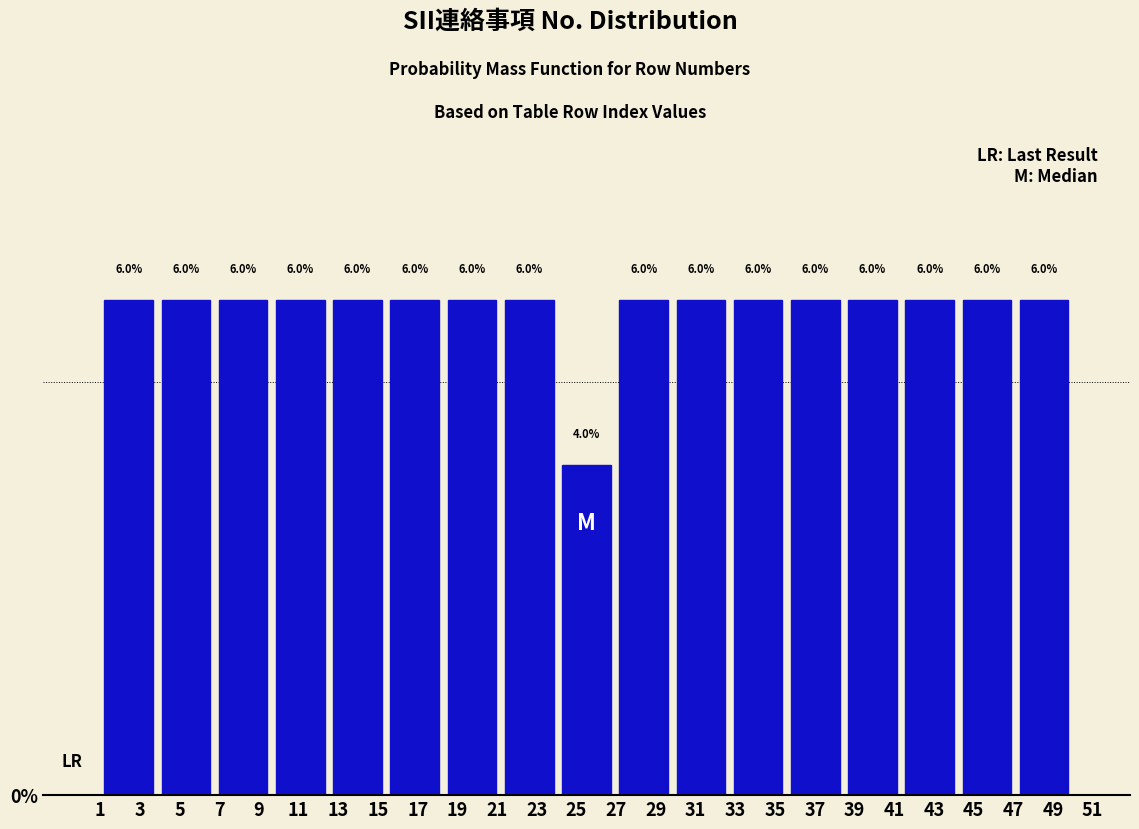

Reading left to right, list every bar in this chart as the range it spans on the x-axis followed by its height. The bar edges are not printed on the chart, so give them approximately, as read against the axis.

1.0 to 3.8: 6.0
3.8 to 6.8: 6.0
6.8 to 9.6: 6.0
9.6 to 12.6: 6.0
12.6 to 15.4: 6.0
15.4 to 18.2: 6.0
18.2 to 21.2: 6.0
21.2 to 24.0: 6.0
24.0 to 27.0: 4.0
27.0 to 29.8: 6.0
29.8 to 32.8: 6.0
32.8 to 35.6: 6.0
35.6 to 38.4: 6.0
38.4 to 41.4: 6.0
41.4 to 44.2: 6.0
44.2 to 47.2: 6.0
47.2 to 50.0: 6.0